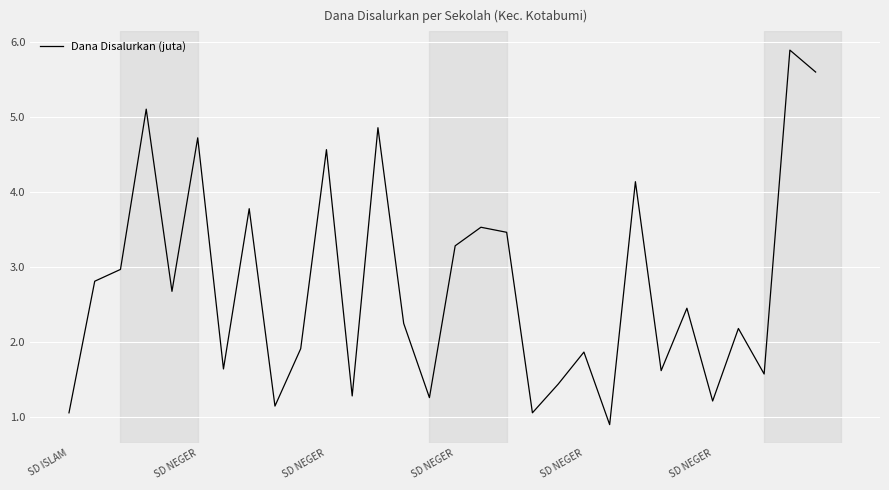

What is the difference between the maximum and minimum values?

5.0